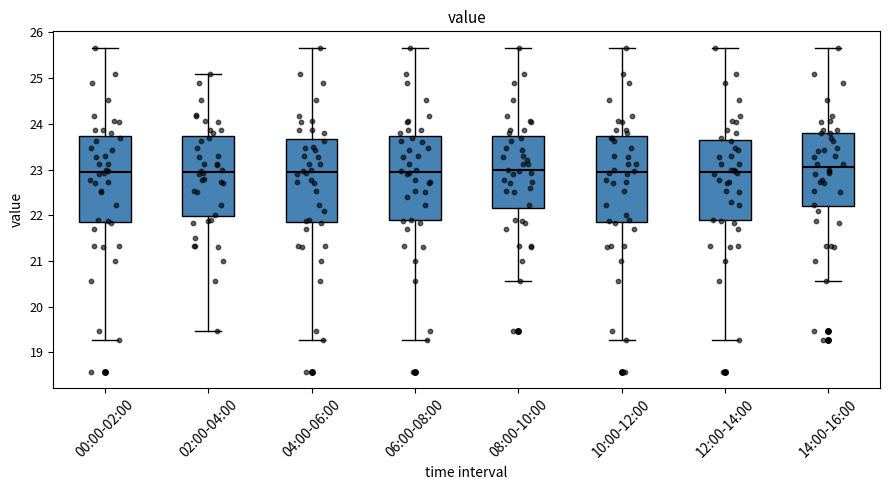

Reading left to right, read every box against the y-axis: the position of its median line, the range the box covers, and the ends of its whiskers. The values are not printed on the chart, so give them approximately, as read against the axis.

00:00-02:00: median 23.0, box 21.9 to 23.7, whiskers 19.3 to 25.7
02:00-04:00: median 23.0, box 22.0 to 23.7, whiskers 19.5 to 25.1
04:00-06:00: median 23.0, box 21.9 to 23.7, whiskers 19.3 to 25.7
06:00-08:00: median 23.0, box 21.9 to 23.7, whiskers 19.3 to 25.7
08:00-10:00: median 23.0, box 22.1 to 23.7, whiskers 20.6 to 25.7
10:00-12:00: median 23.0, box 21.9 to 23.7, whiskers 19.3 to 25.7
12:00-14:00: median 23.0, box 21.9 to 23.6, whiskers 19.3 to 25.7
14:00-16:00: median 23.1, box 22.2 to 23.8, whiskers 20.6 to 25.7